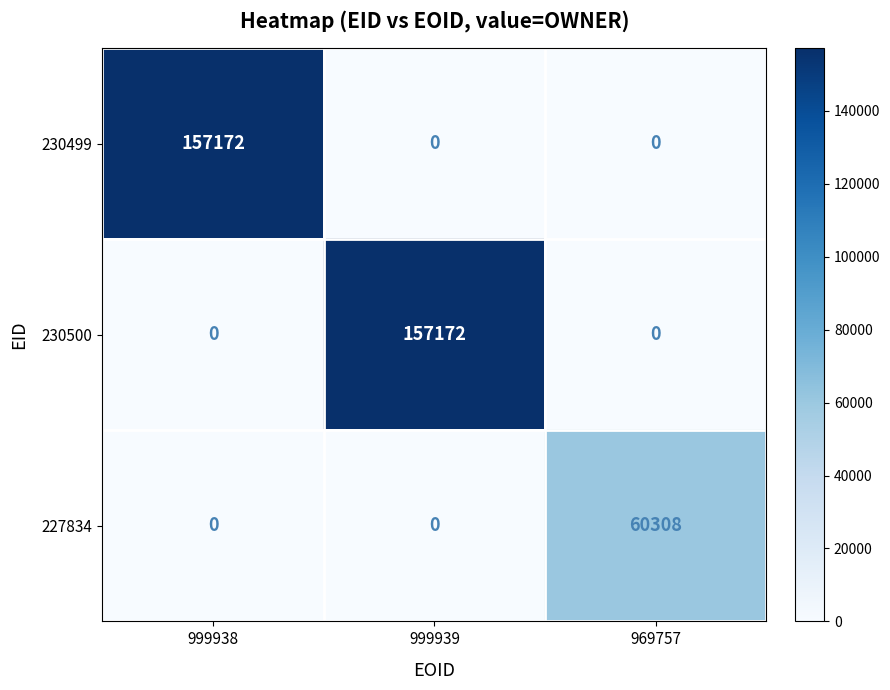

What is the total value across all series at 969757?

60308